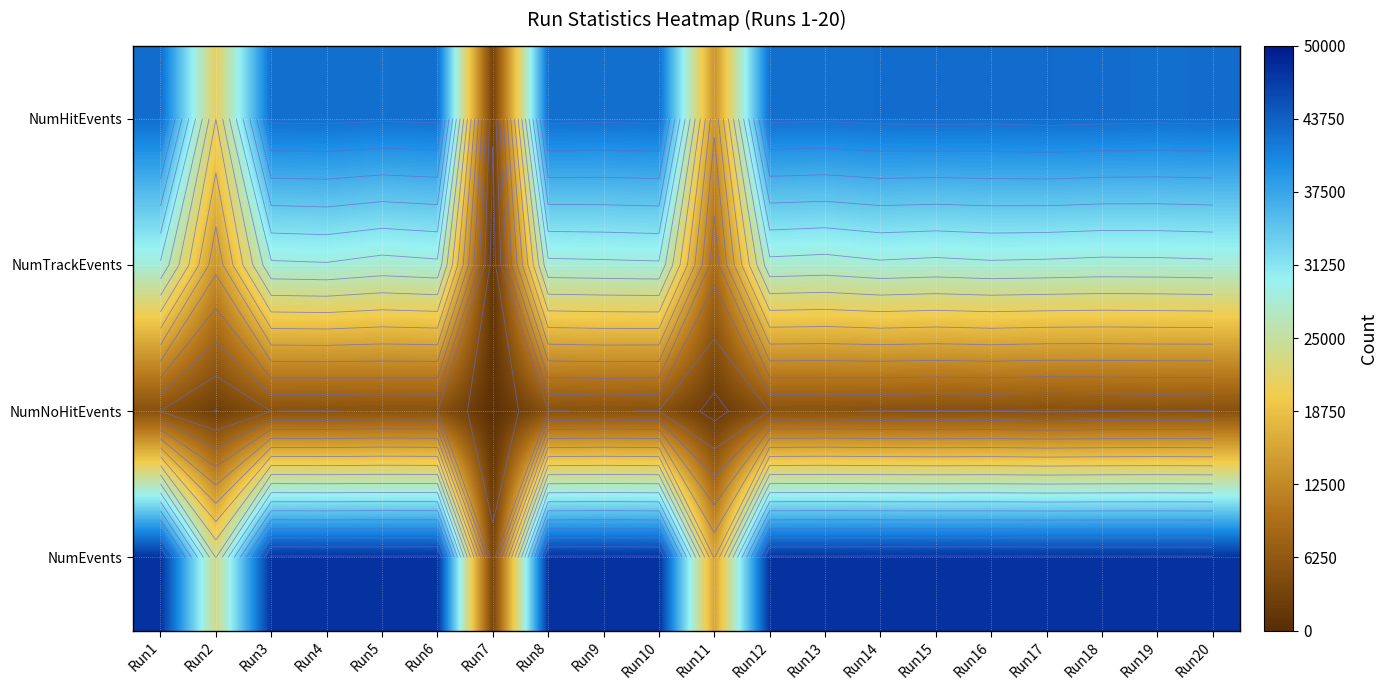

At which label is NumNoHitEvents closest to 2894?

Run2